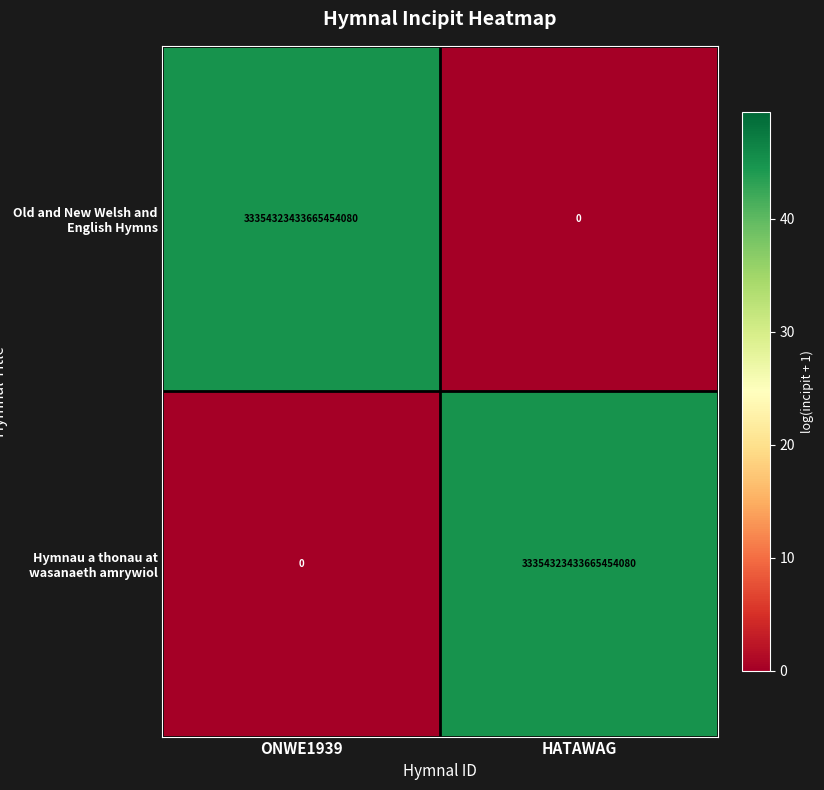

Rank the series at ONWE1939 from highest to lowest value.

Old and New Welsh and English Hymns, Hymnau a thonau at wasanaeth amrywiol